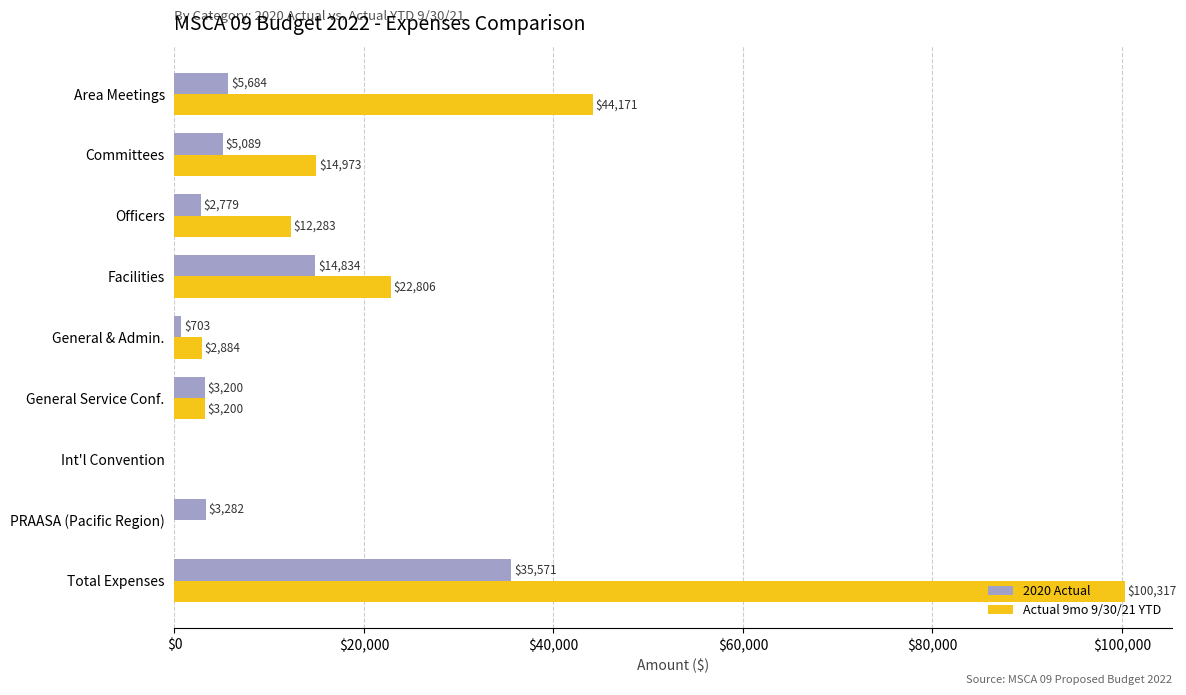

What is the greatest value displayed?

100317